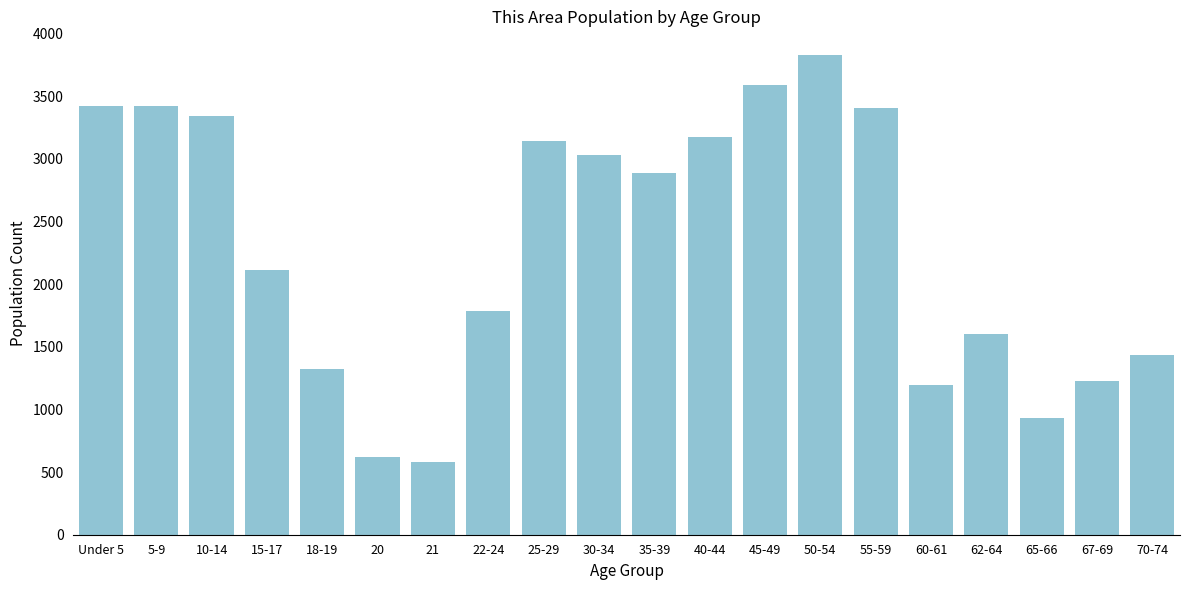

At which label is the value closest to 2204?

15-17